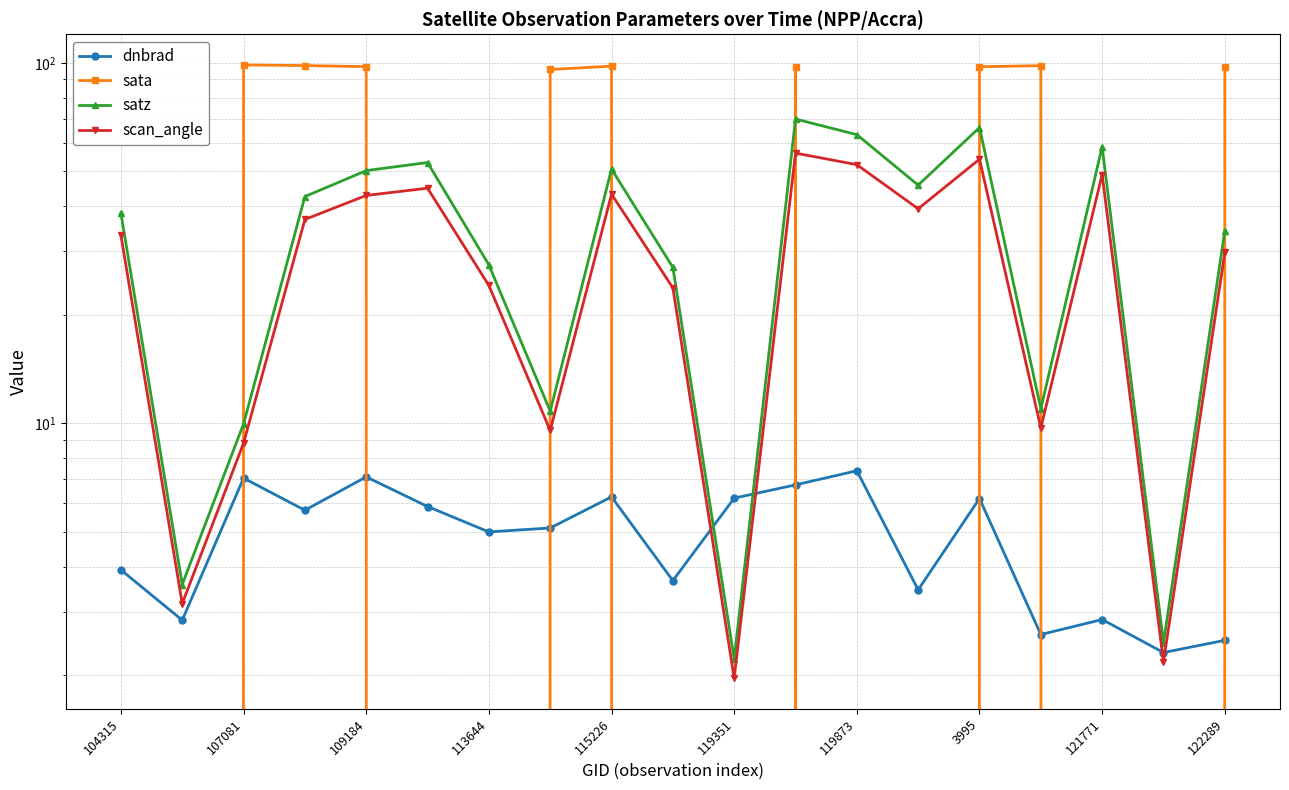

Which series ends up on top after the final intersection of dnbrad and scan_angle?

scan_angle